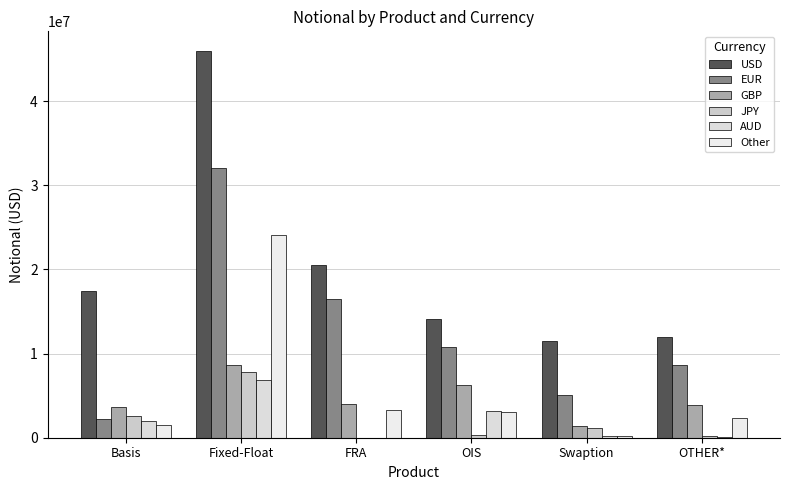

How many distinct data groups are displayed?

6